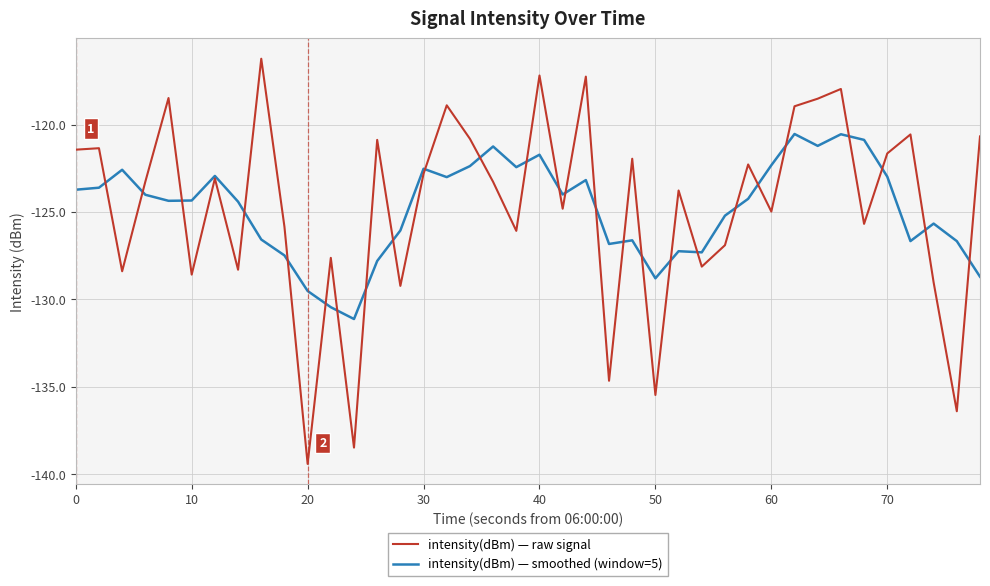

What is the greatest value displayed?

-116.2